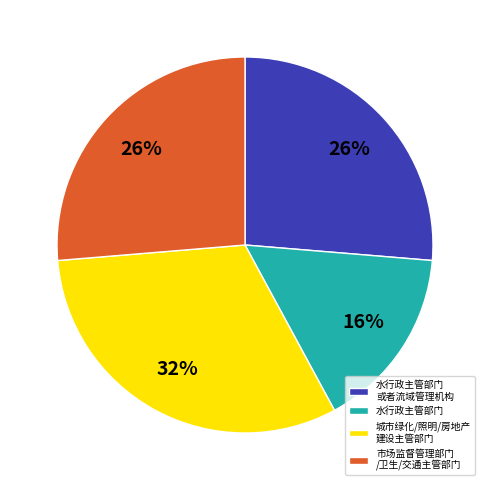

What is the smallest slice in the pie chart?

水行政主管部门